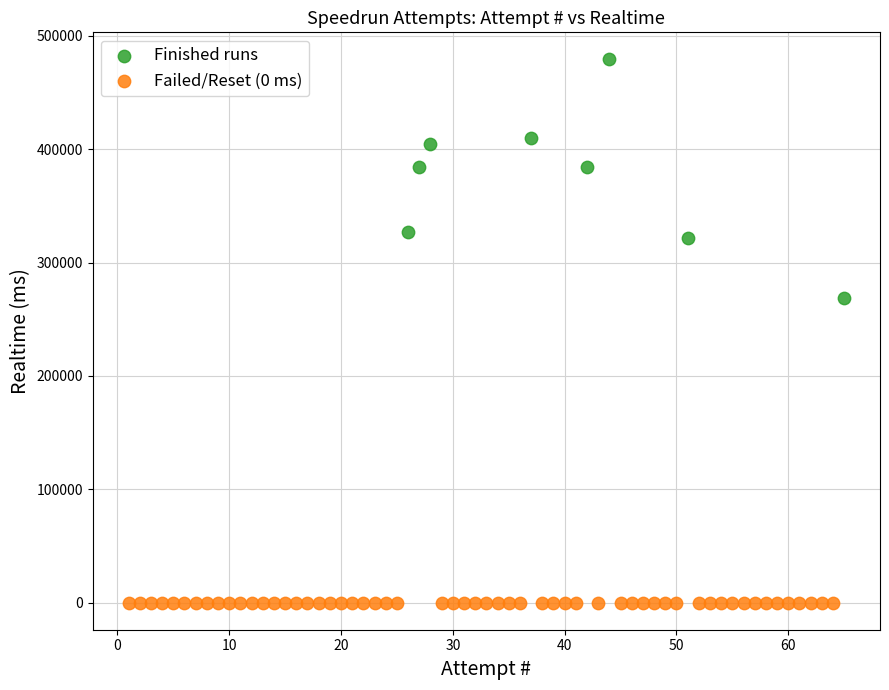

What are all the series names shown in the legend?

Finished runs, Failed/Reset (0 ms)